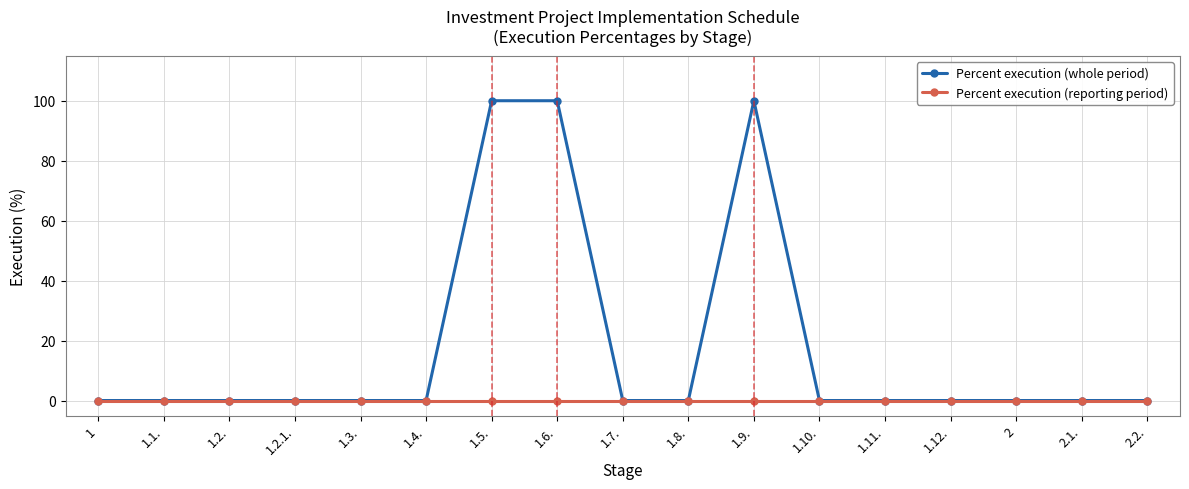

What is the label of the 14th point from the right?

1.2.1.